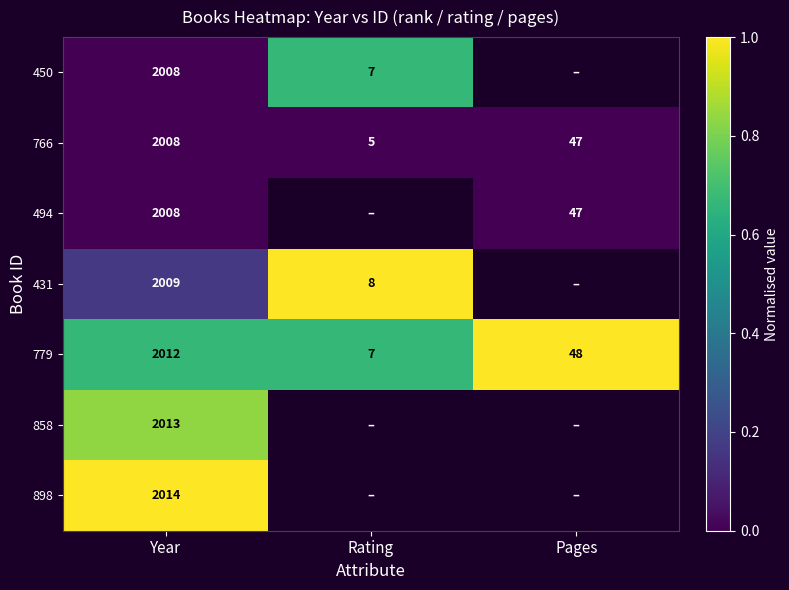

List the labels in order of 779 value, largest first.

Year, Pages, Rating